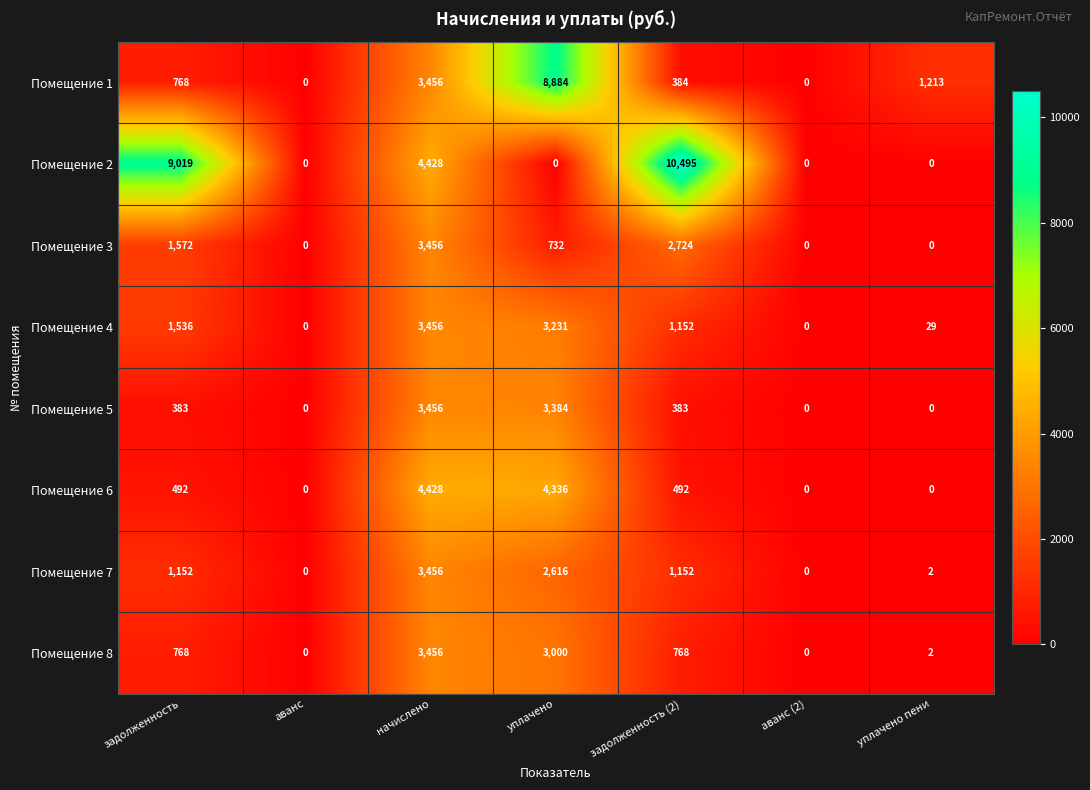

What is the greatest value displayed?

10495